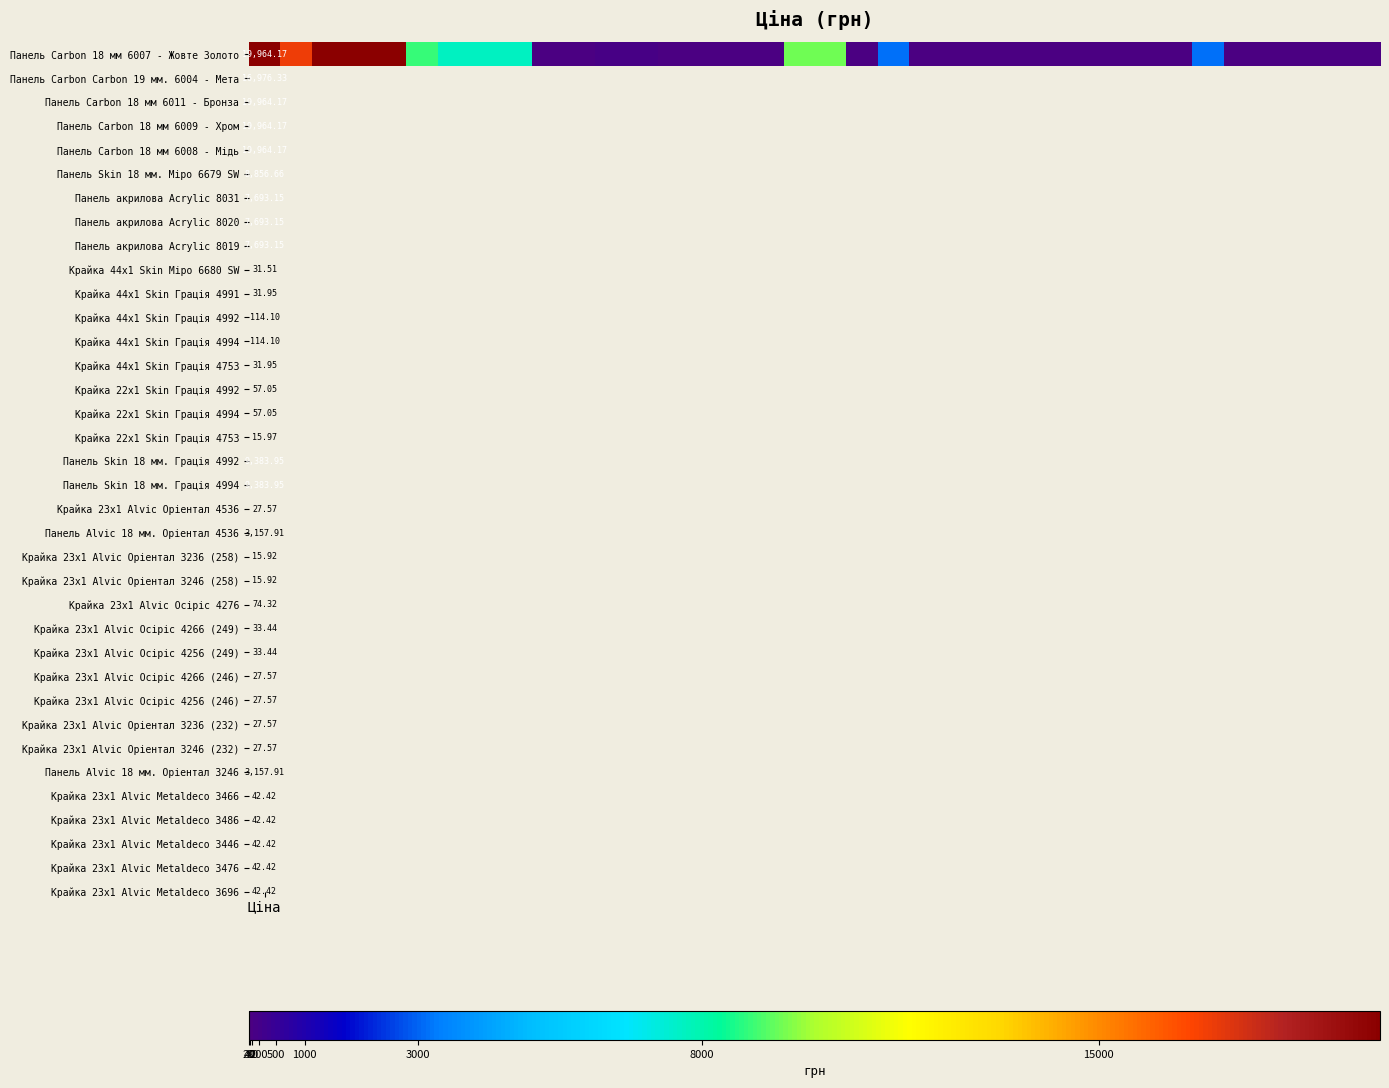

The chart shows a value of 27.6 at 29. True or false?

True